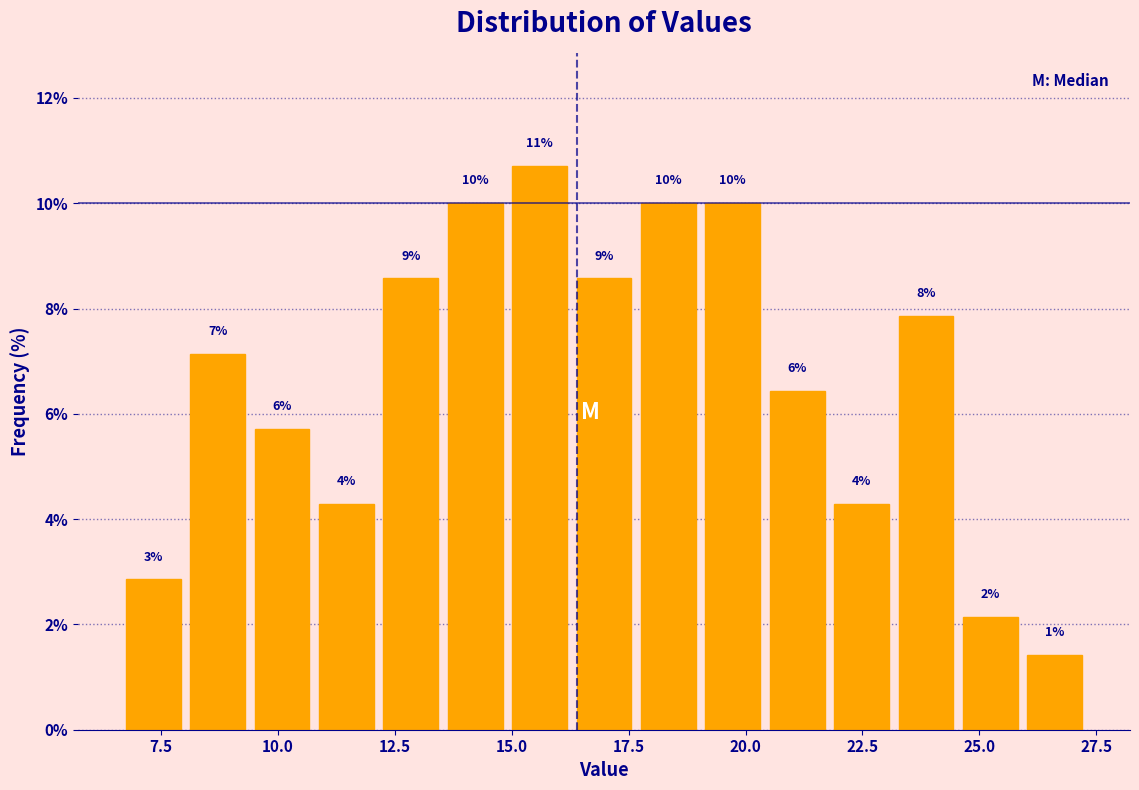

Read against the x-axis, roughly where is the centre of the tallest bar?

15.5